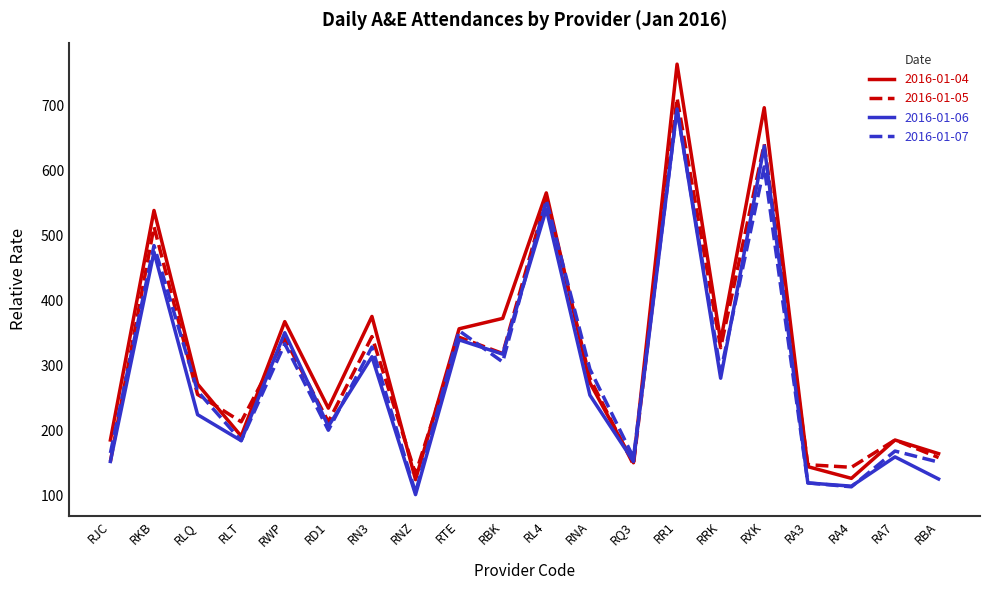

Which category has the highest value across all series?

RR1